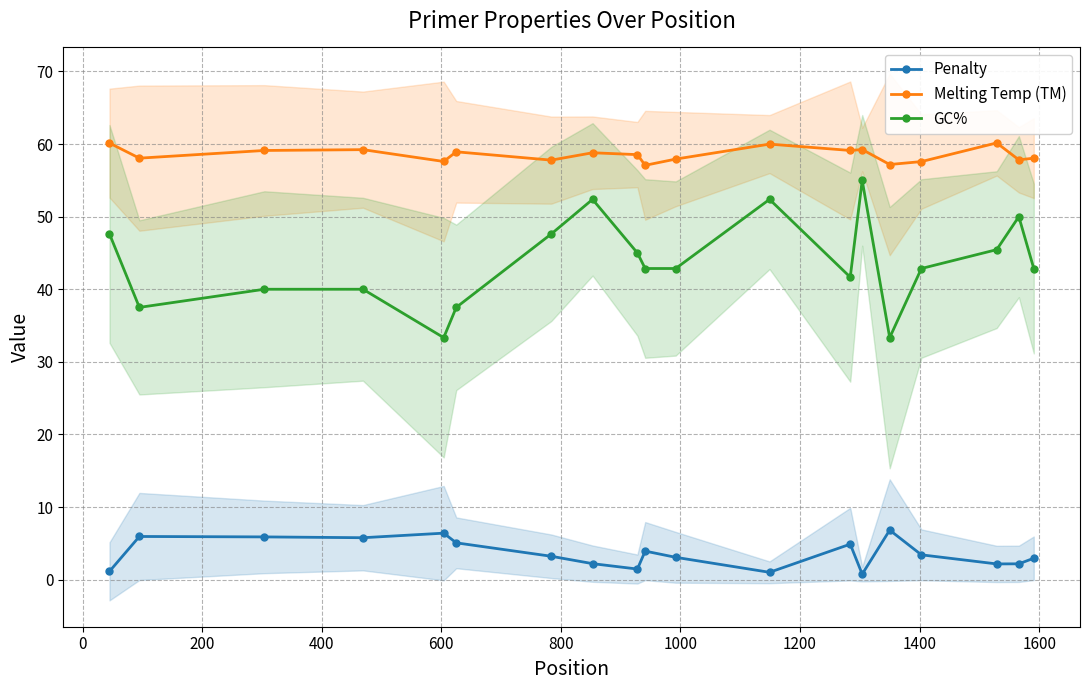

True or false: GC% and Melting Temp (TM) cross at least once.

False